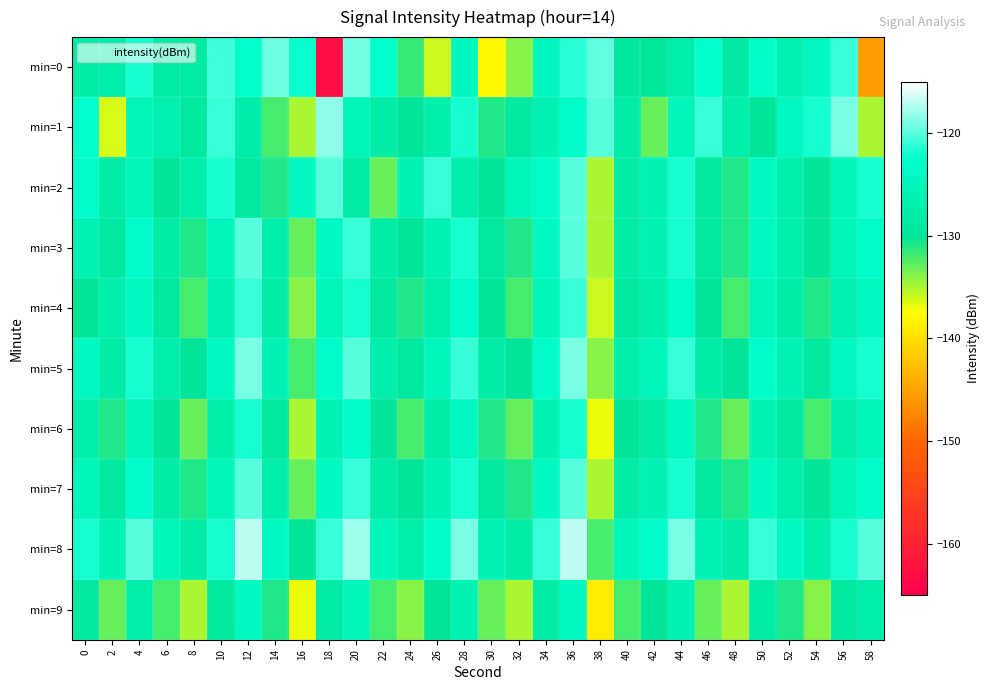

What is the total value across all series at 54?

-1289.4